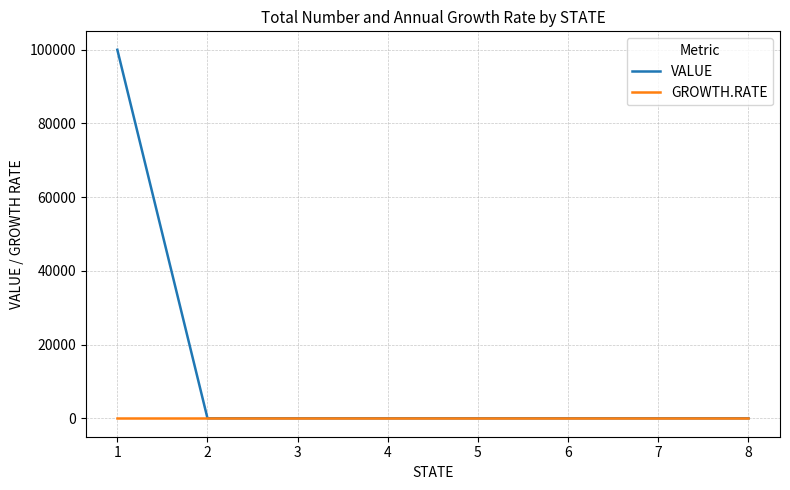

What is the average value of the VALUE series?

12500